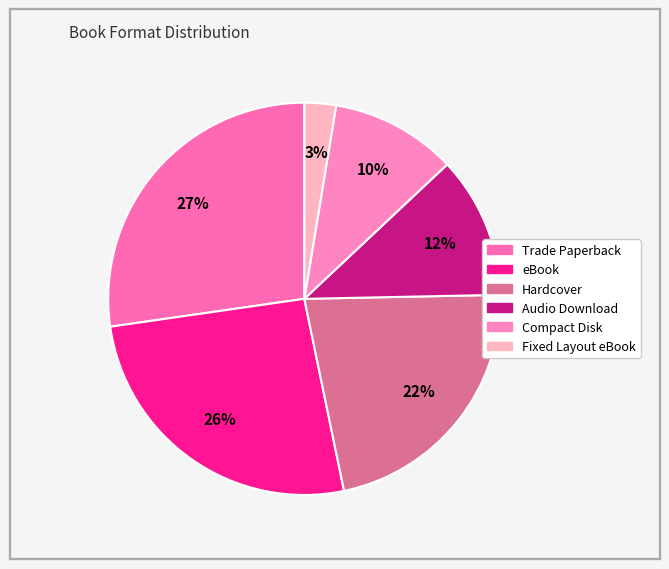

The Compact Disk slice represents 10% of the pie. True or false?

True